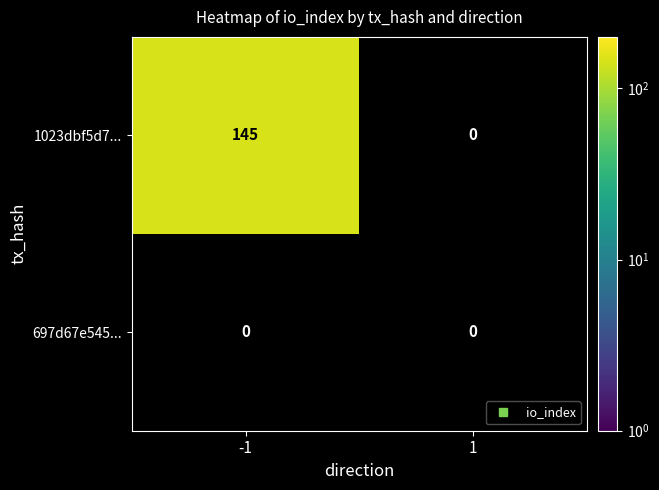

The value of 697d67e545f0c9d08948c8ec441e100d14897d4 at direction_-1 is 0. True or false?

True